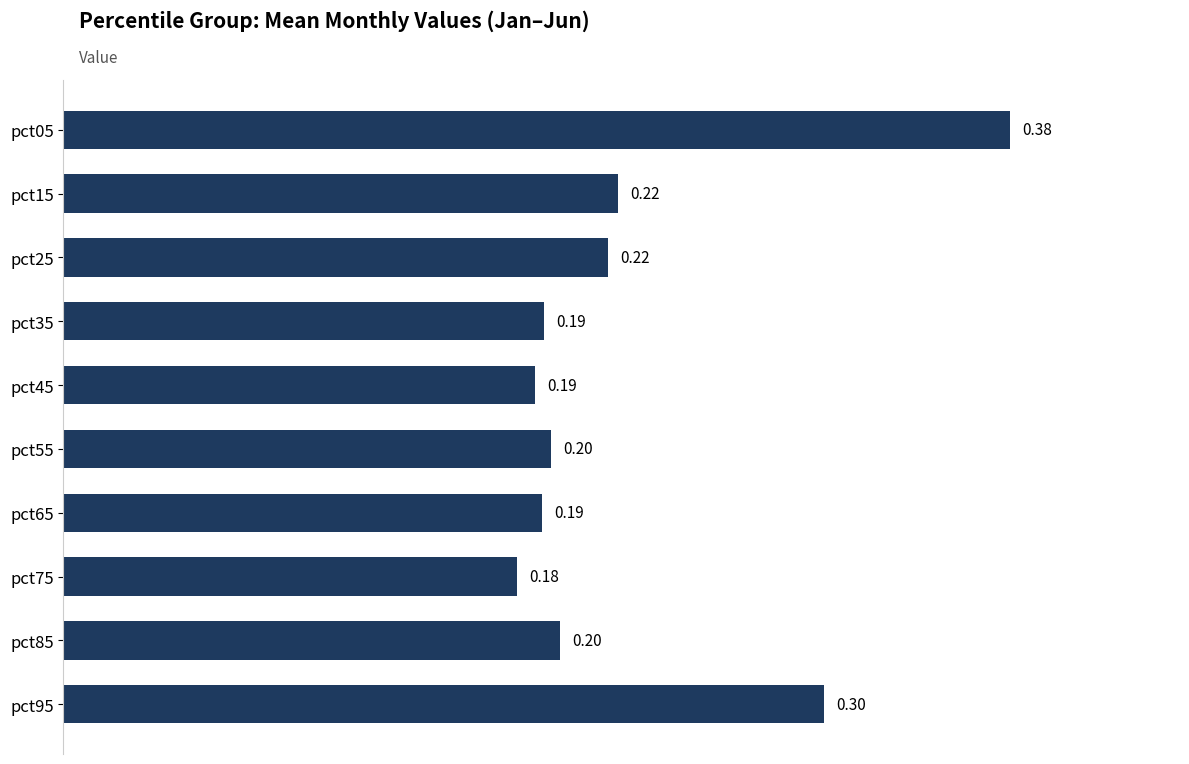

Count the number of data series in this chart.

1